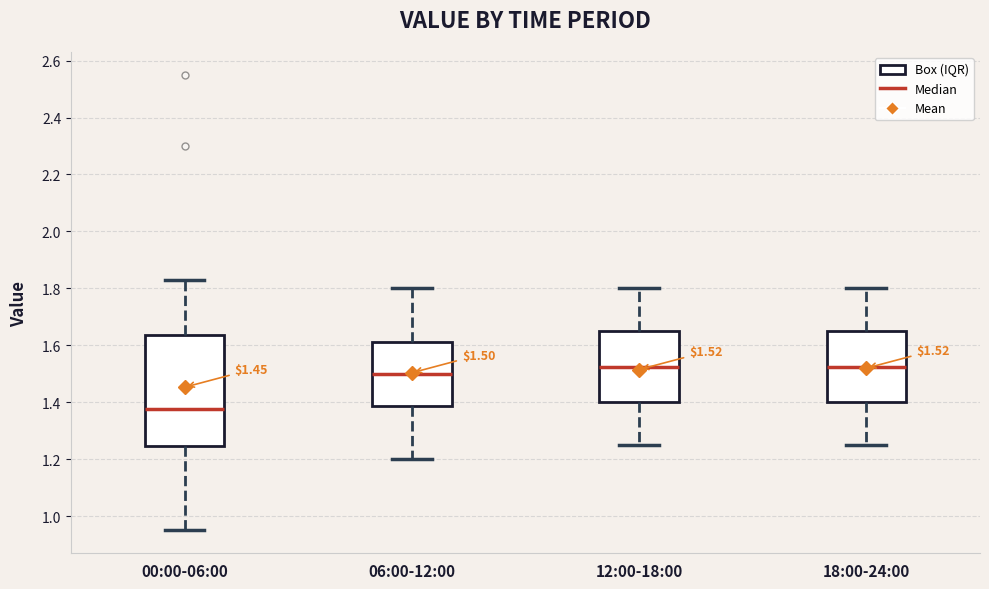

Comparing the boxes themselves (not the whiskers), which one is the tallest?

00:00-06:00